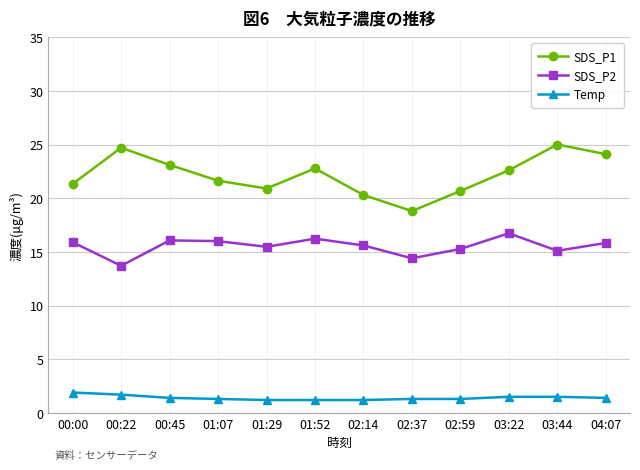

True or false: SDS_P2 has a value of 20.8 at 02:37.

False